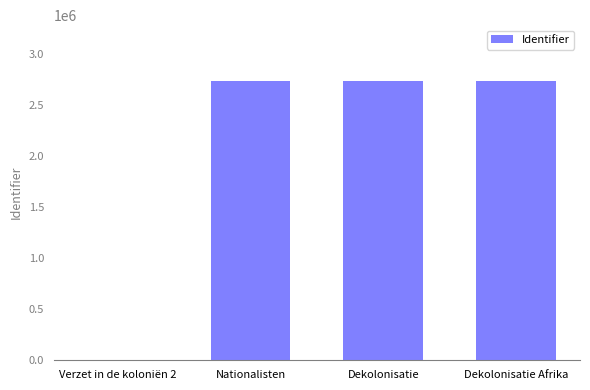

The value at Verzet in de koloniën 2 is -1624070. True or false?

False